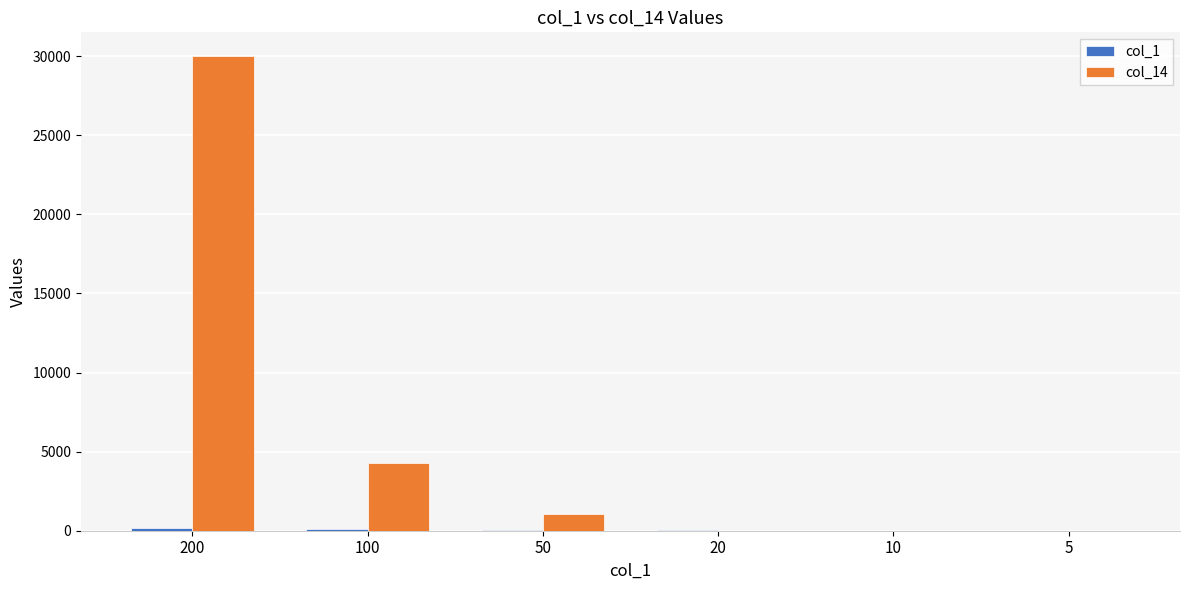

What is the greatest value displayed?

30000